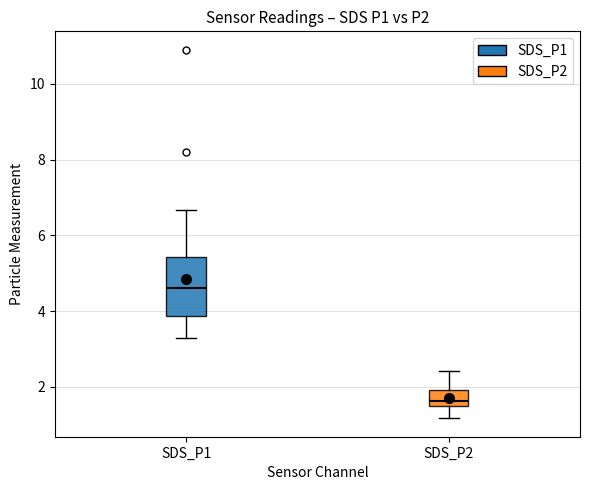

Reading left to right, transcribe this box plot: for each box, give where its median line is, the range the box spans, and where its two whiskers end, as read against the y-axis. The values are not printed on the chart, so give them approximately, as read against the axis.

SDS_P1: median 4.6, box 3.8 to 5.4, whiskers 3.4 to 6.6
SDS_P2: median 1.6, box 1.4 to 2.0, whiskers 1.2 to 2.4